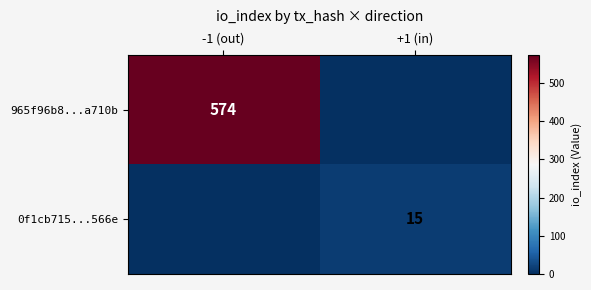

The value of 965f96b8...a710b at -1 (out) is 574. True or false?

True